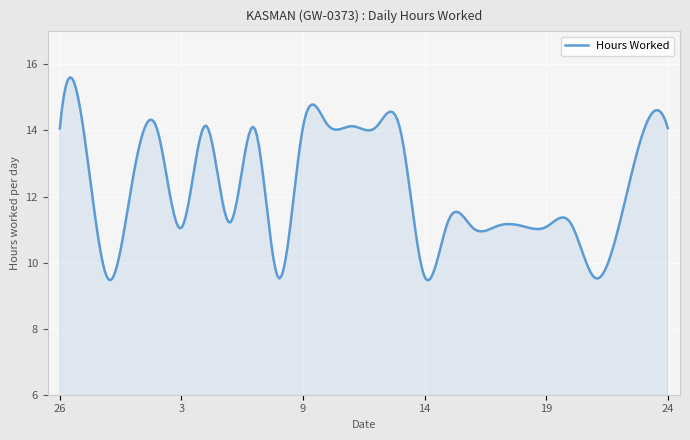

What is the greatest value displayed?

15.6